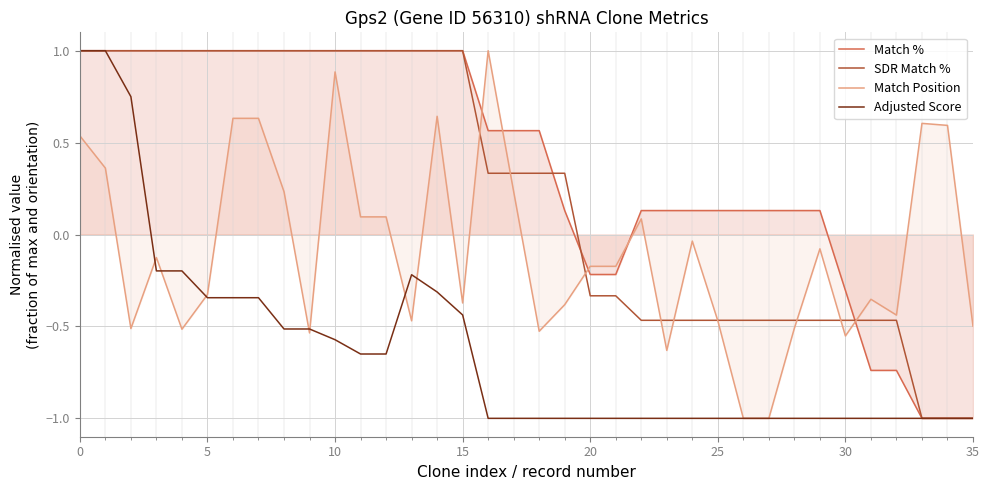

What is the total value across all series at 25?

-1.8